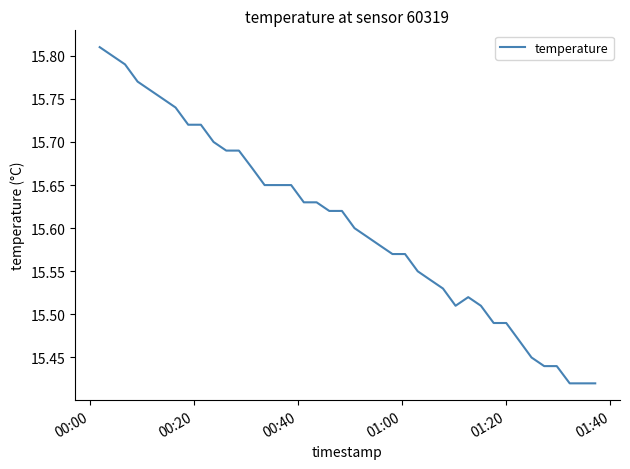

What is the difference between the maximum and minimum values?

0.4